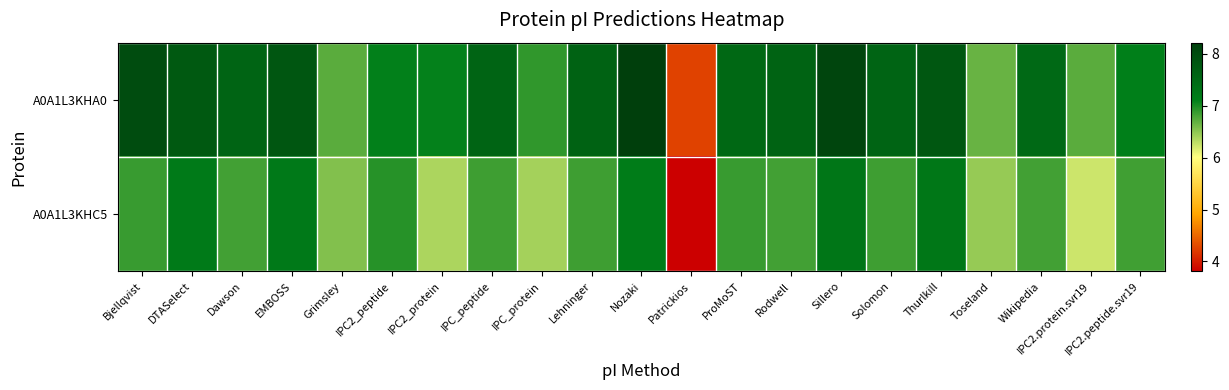

At which category is the sum across all series the highest?

Nozaki